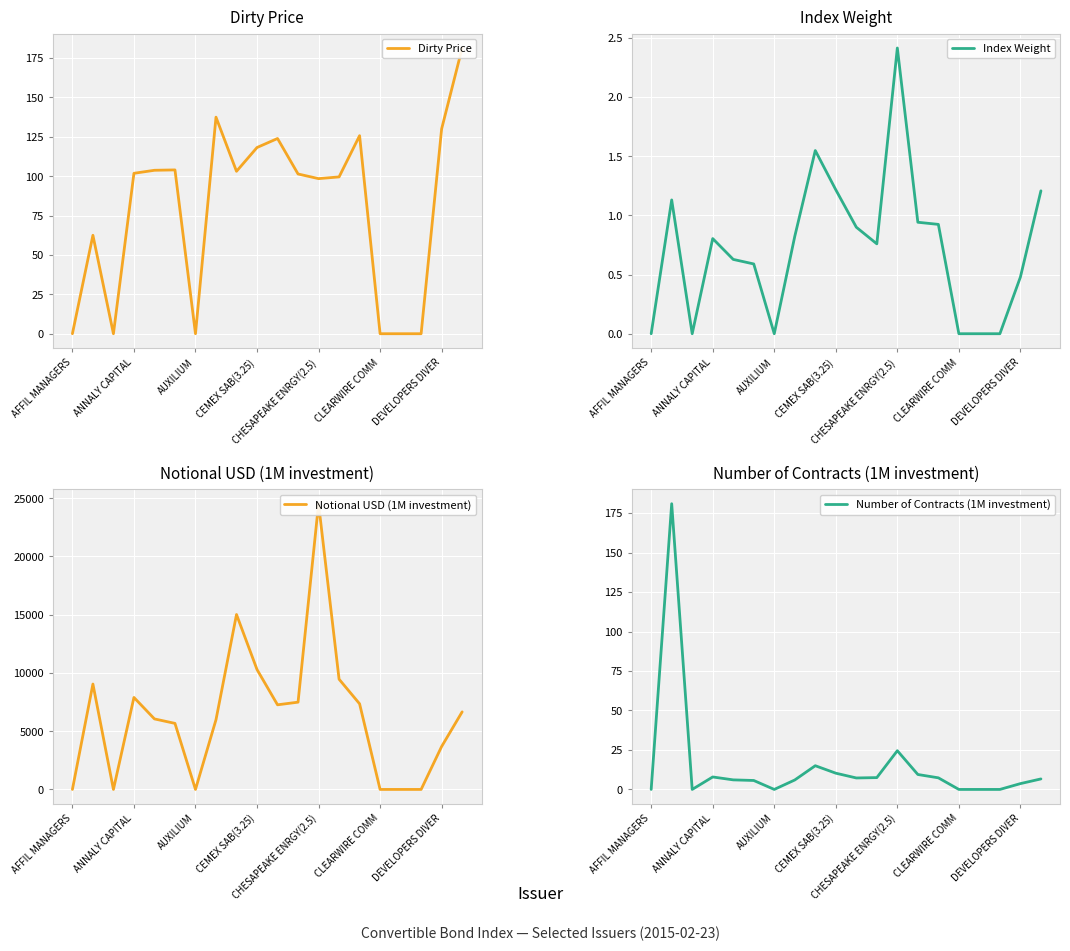

What is the highest value of the Number of Contracts (1M investment) series?

180.9